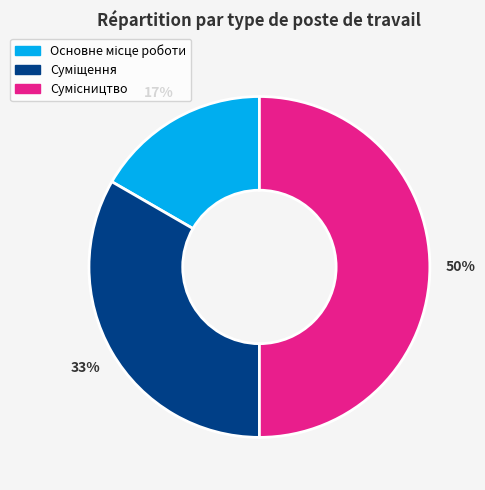

To the nearest percent, what is the average slice percentage?

33%